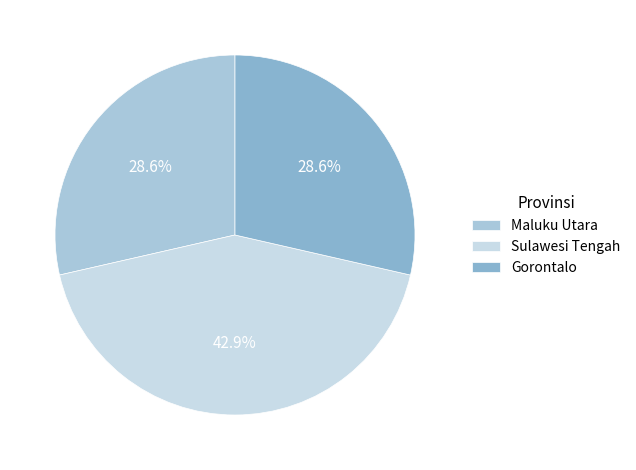

What is the largest slice in the pie chart?

Sulawesi Tengah